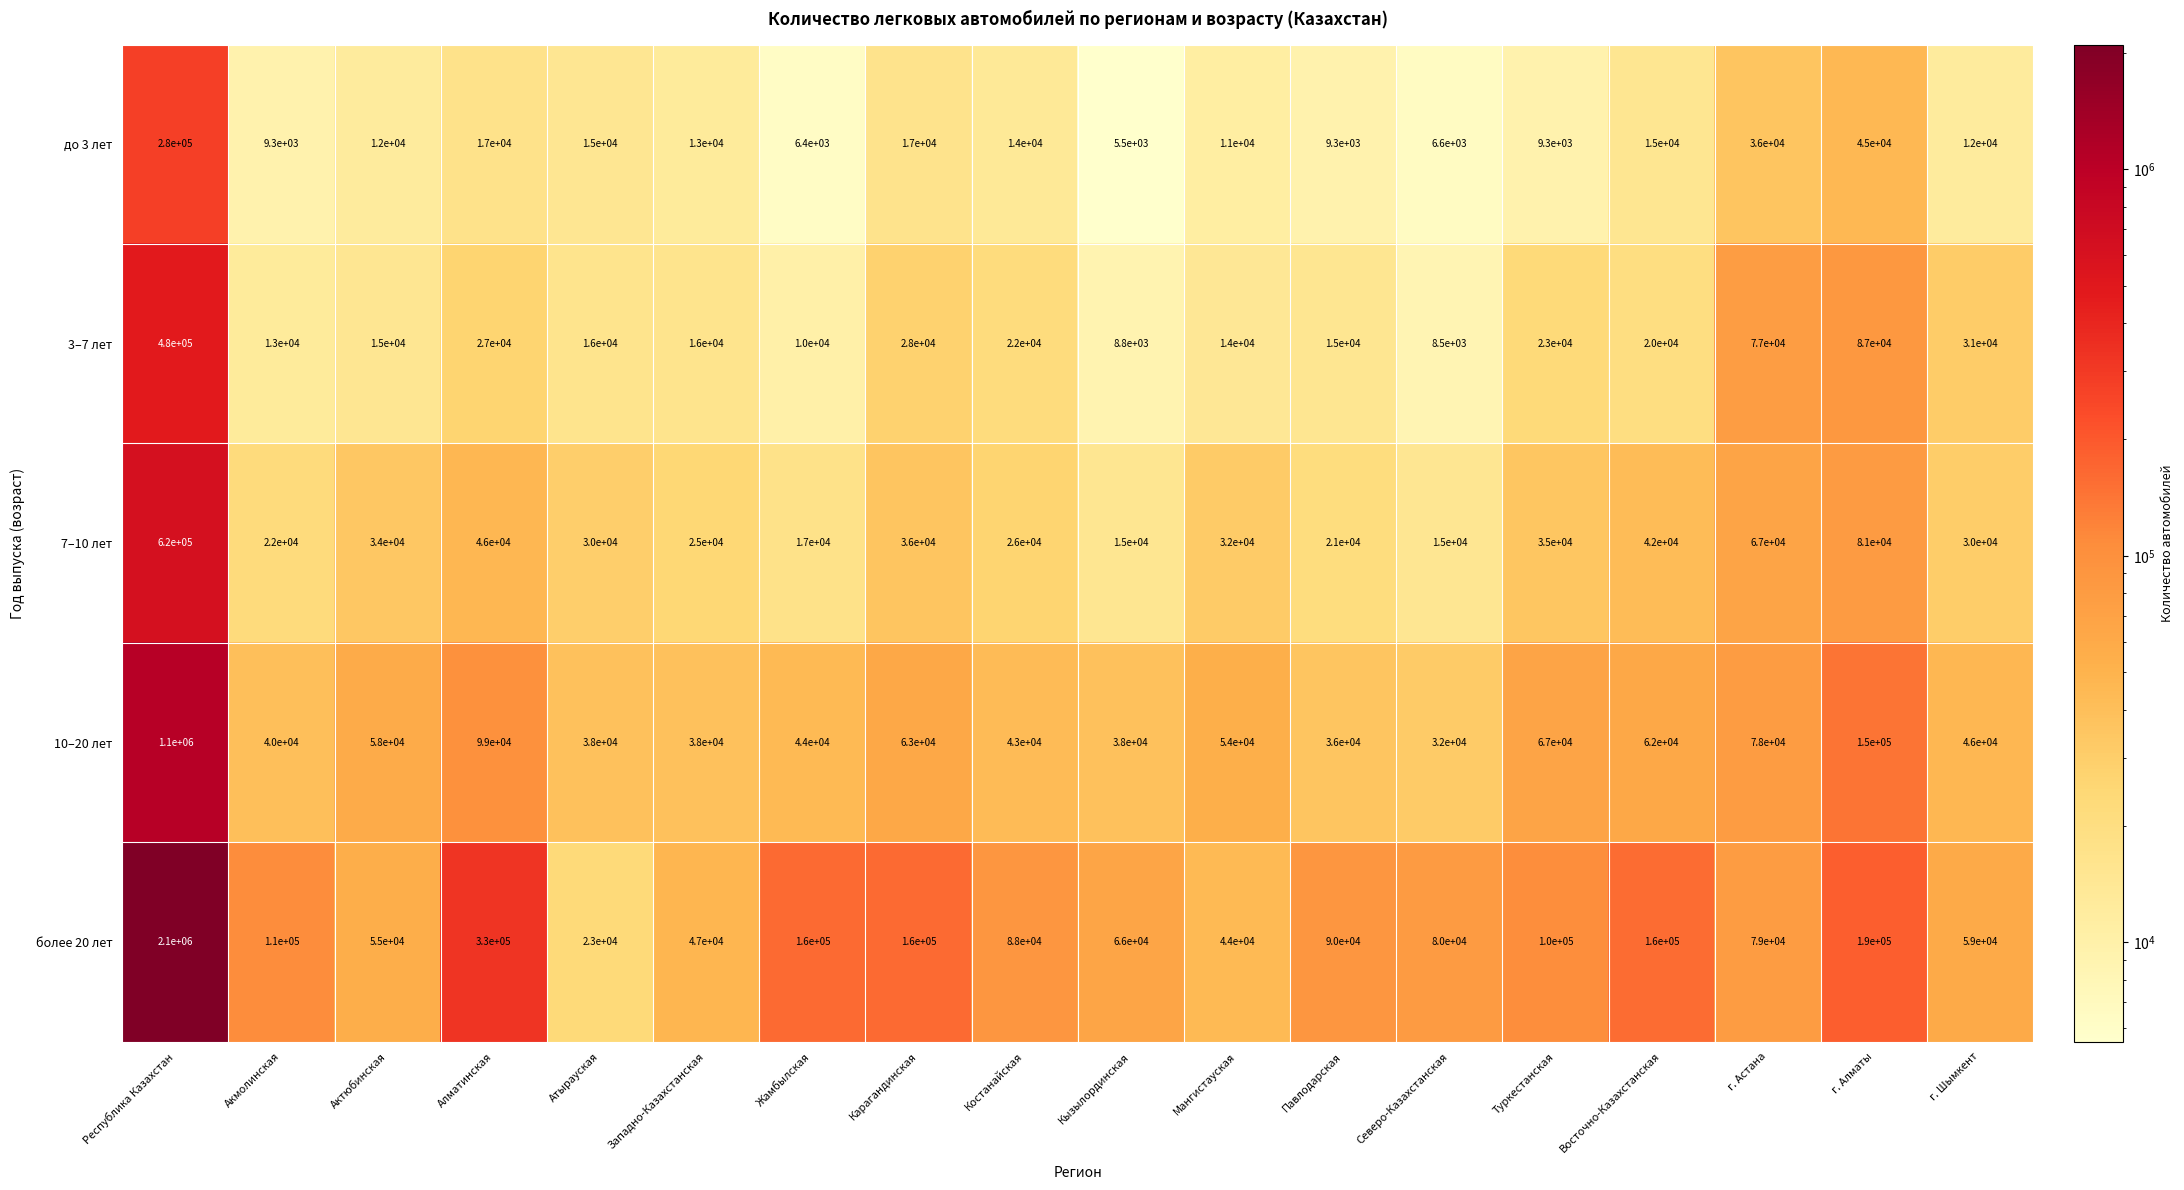

At which category is the sum across all series the highest?

Республика Казахстан